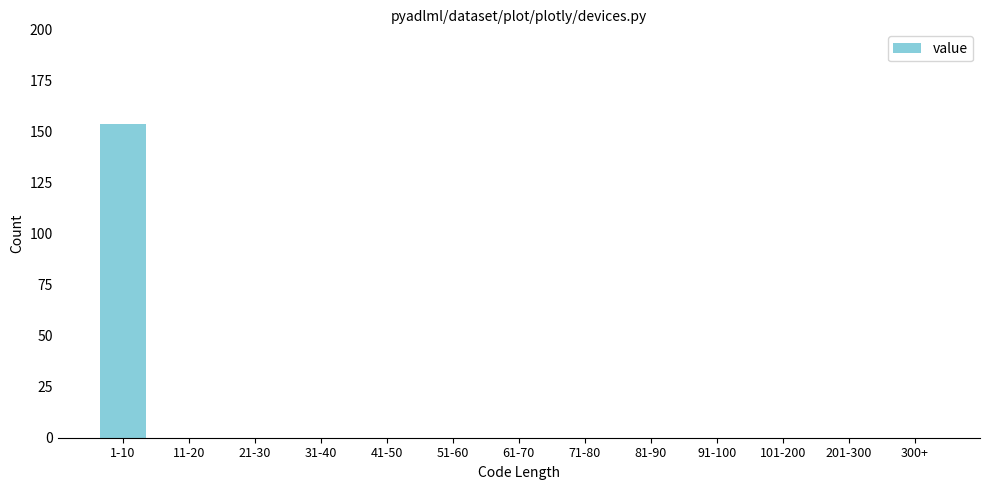

Reading right to left, what are all the values shown in this chart?

300+=0	201-300=0	101-200=0	91-100=0	81-90=0	71-80=0	61-70=0	51-60=0	41-50=0	31-40=0	21-30=0	11-20=0	1-10=154